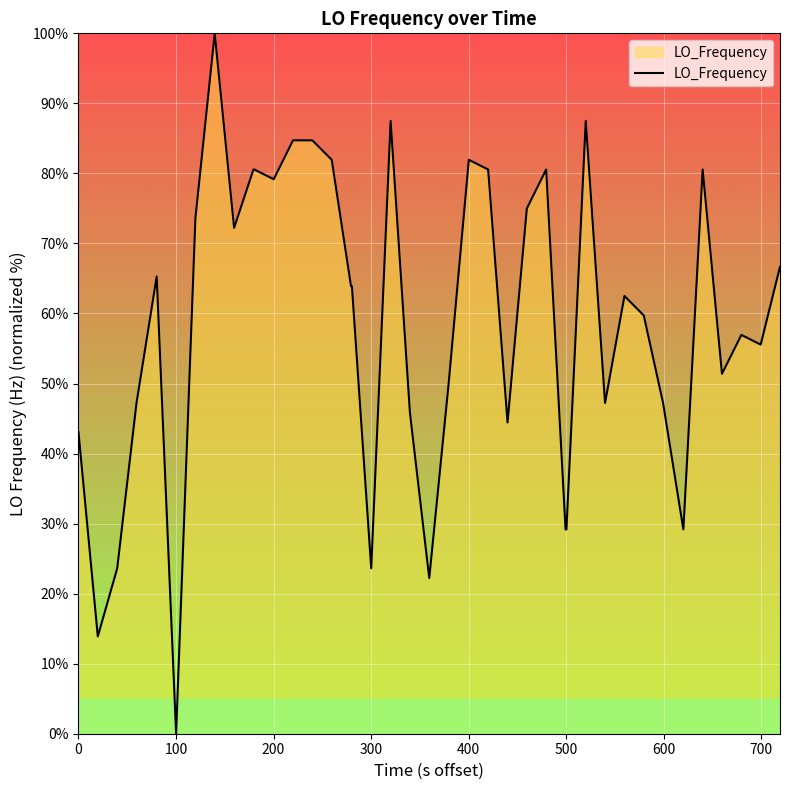

How many series are shown in this chart?

1